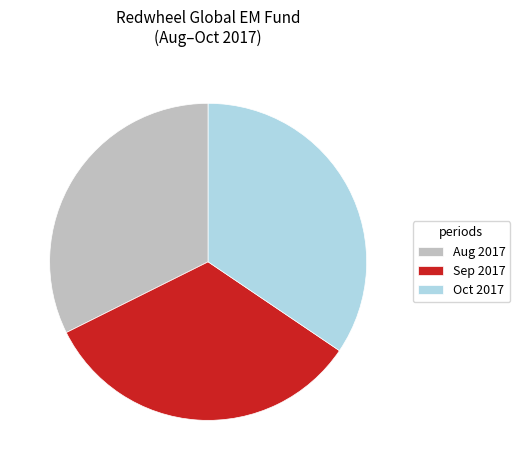

The Aug 2017 slice represents 32% of the pie. True or false?

True